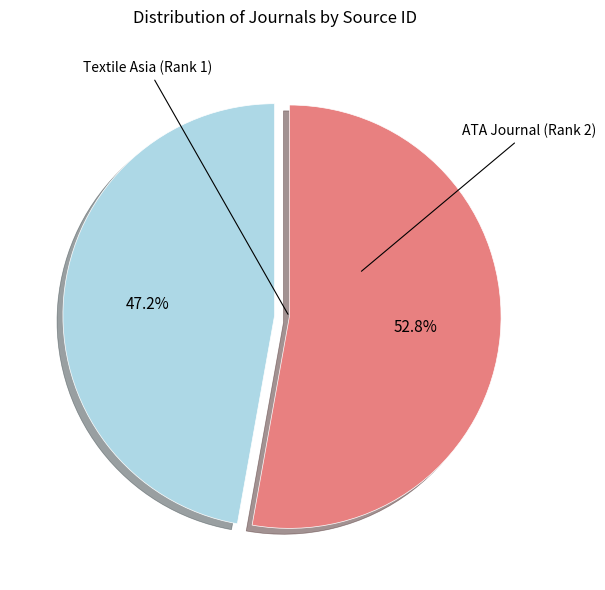

How many segments does this pie chart have?

2